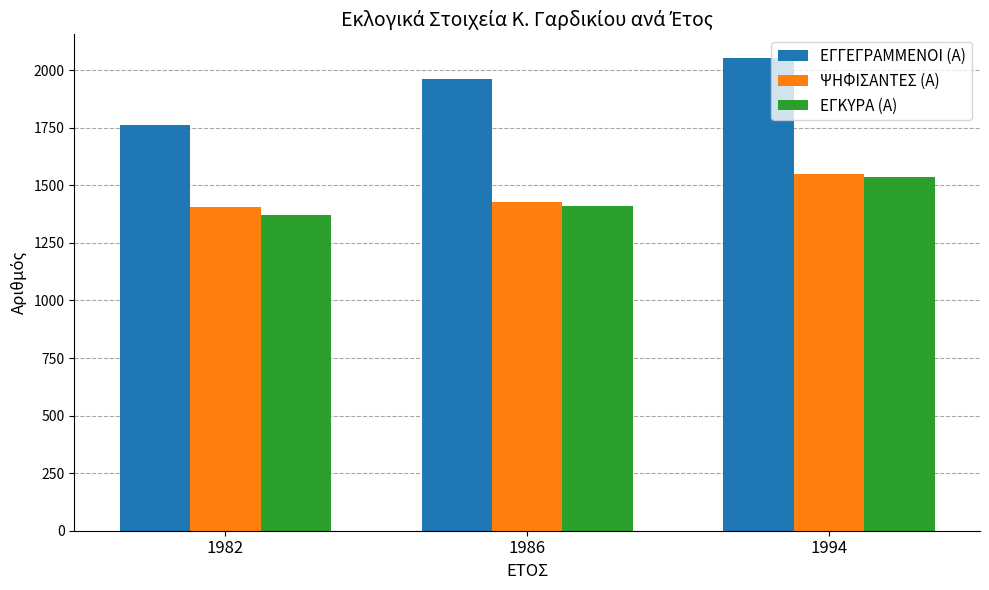

True or false: ΨΗΦΙΣΑΝΤΕΣ (Α) has a value of 2452 at 1994.

False